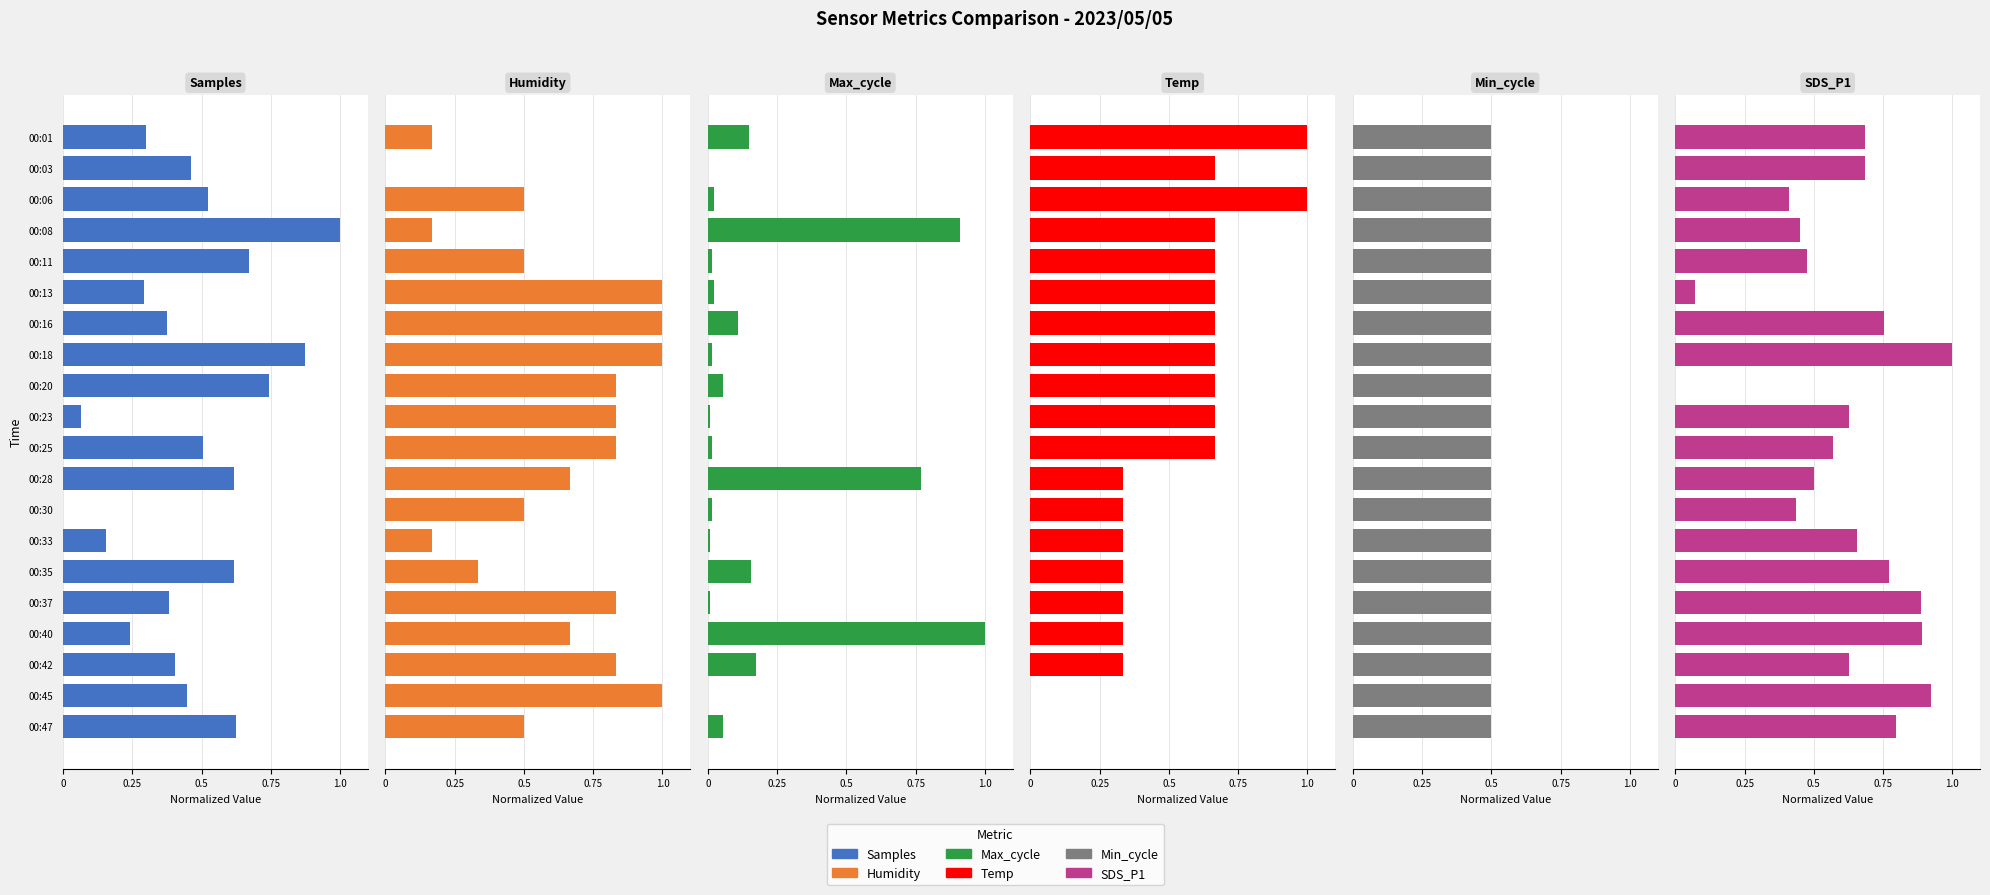

How many values in the Humidity series exceed 0?

19